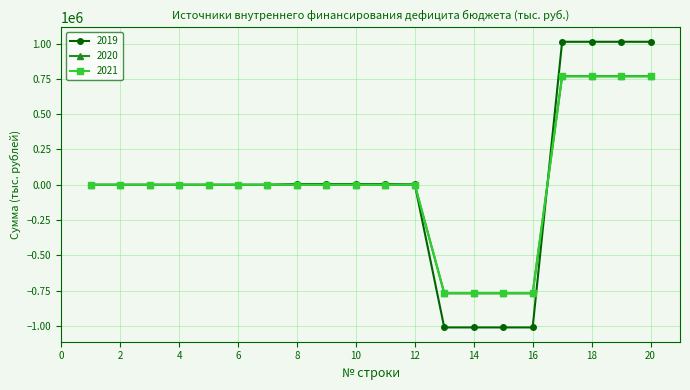

What is the minimum value for 2020?

-769003.7